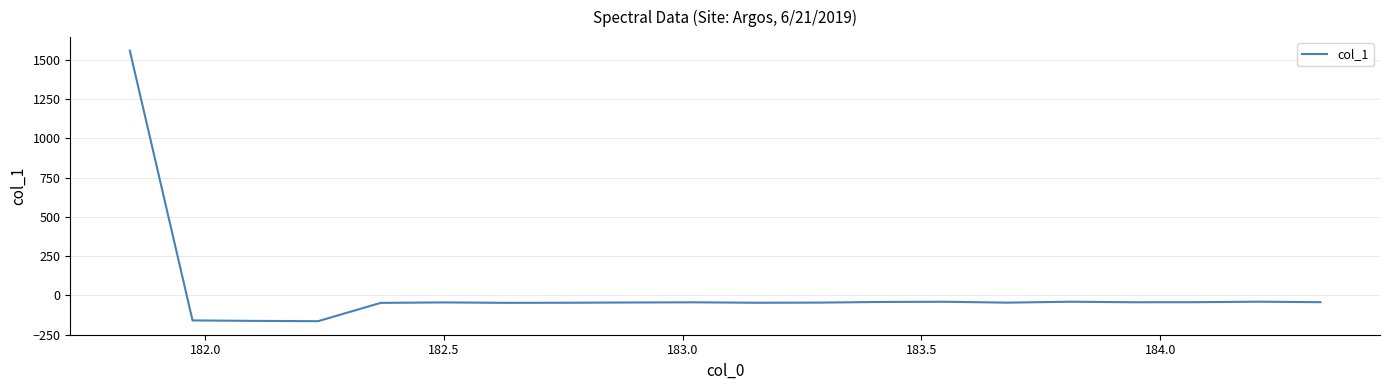

What is the difference between the maximum and minimum values?

1722.1